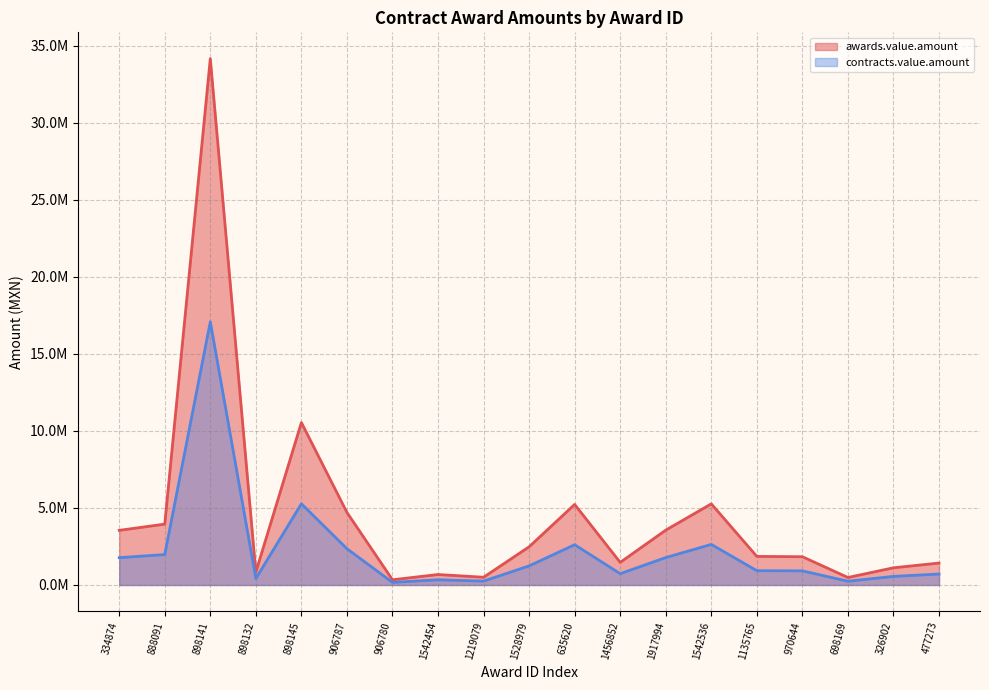

Rank the series by their maximum value, from highest to lowest.

awards.value.amount, contracts.value.amount